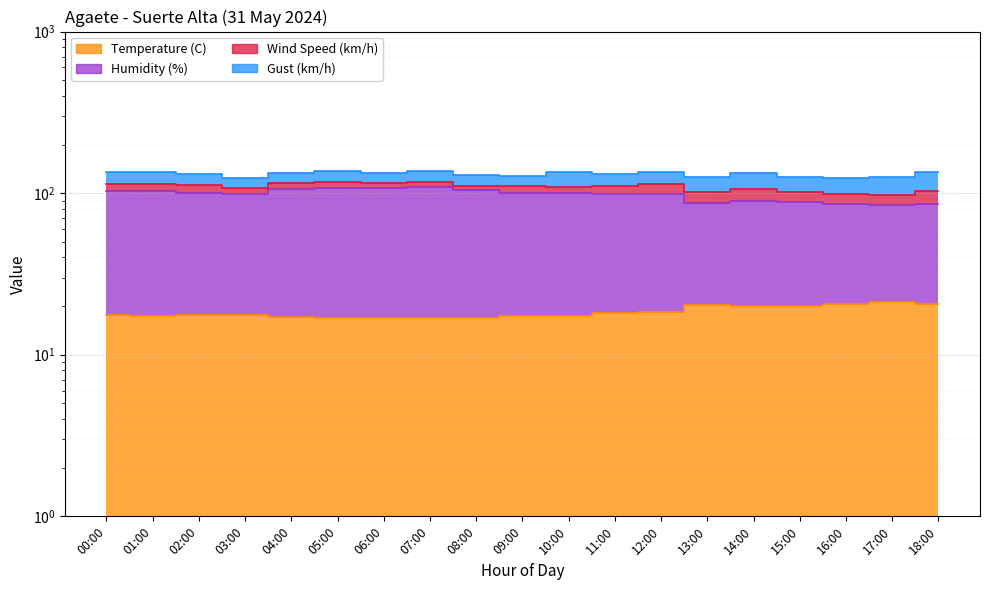

True or false: Temperature (C) and Humidity (%) cross at least once.

False